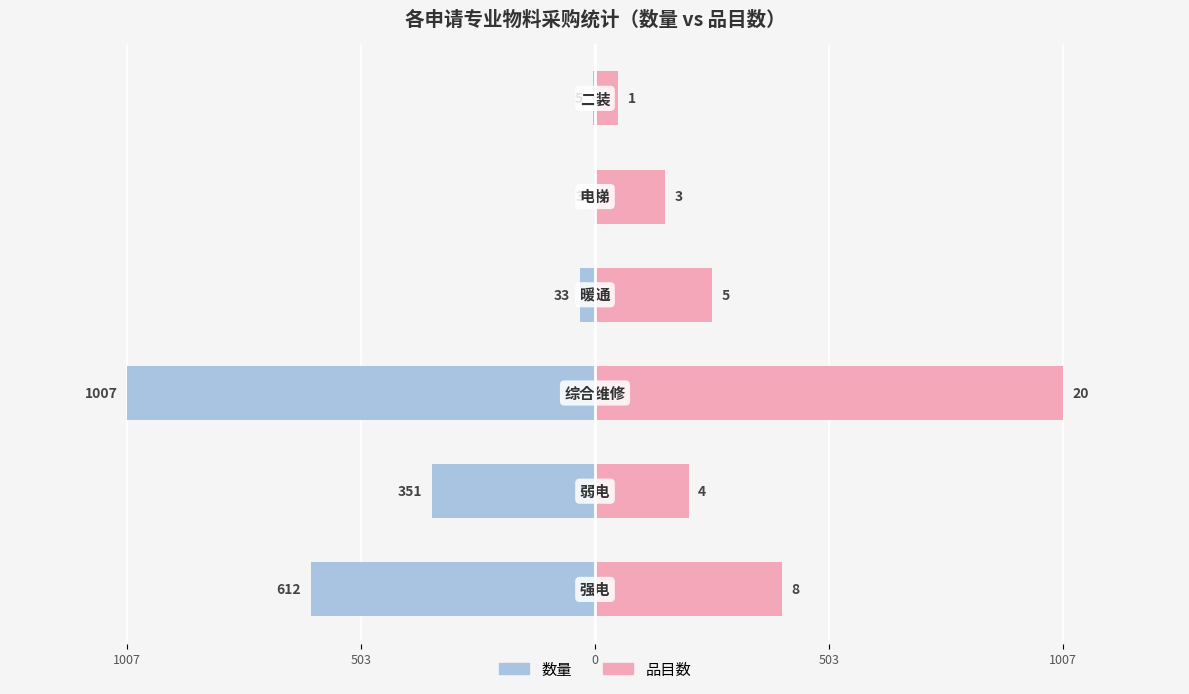

Does the chart contain stacked bars?

No